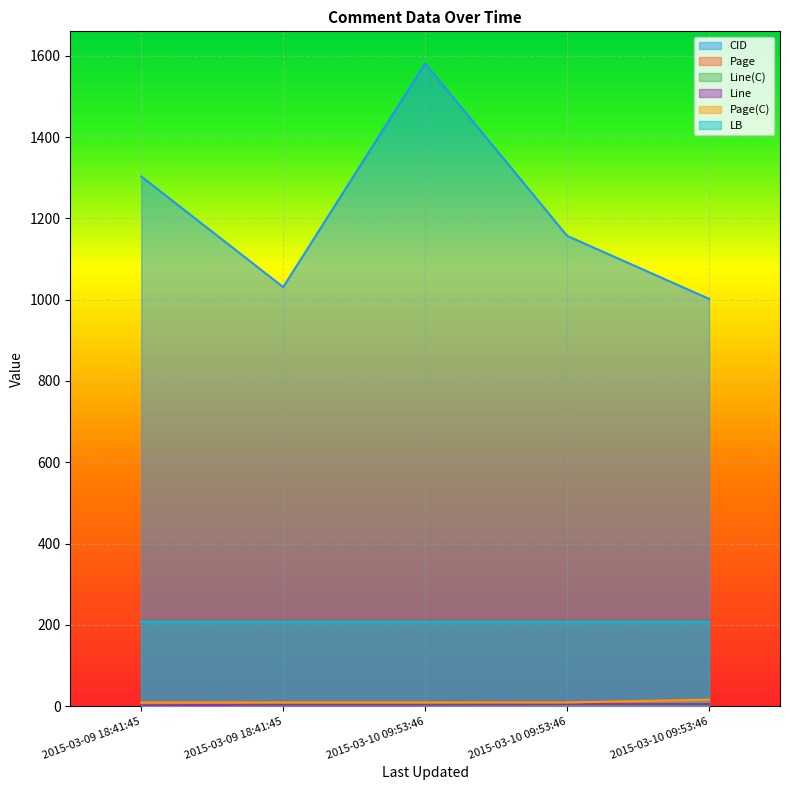

Does the chart display data point markers on the line(s)?

No